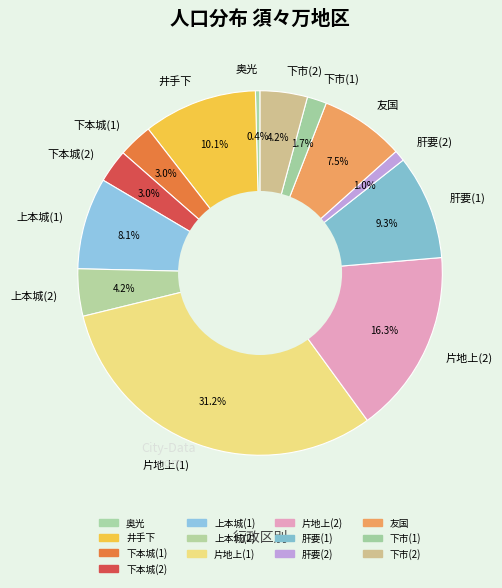

The 井手下 slice represents 10% of the pie. True or false?

True